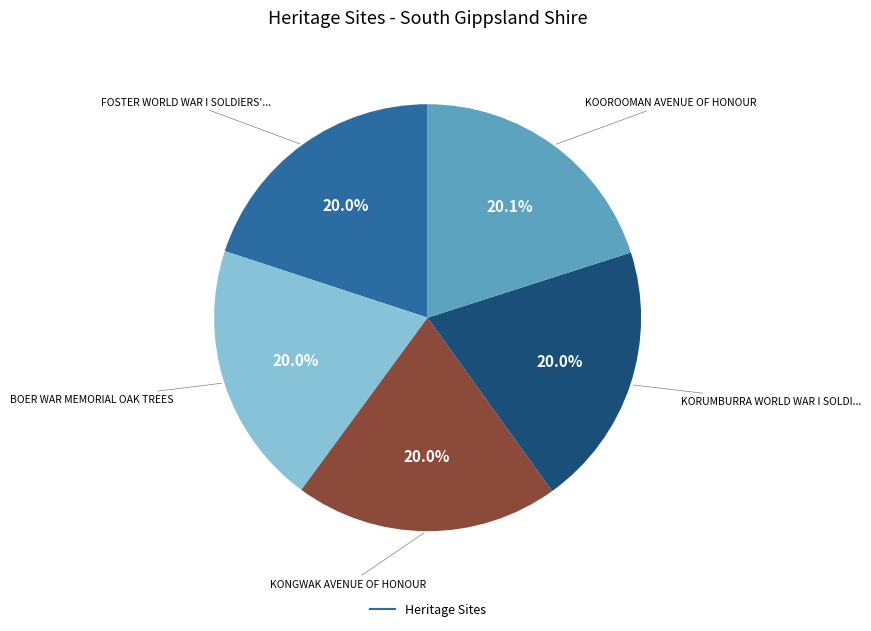

Count the number of slices in the pie.

5